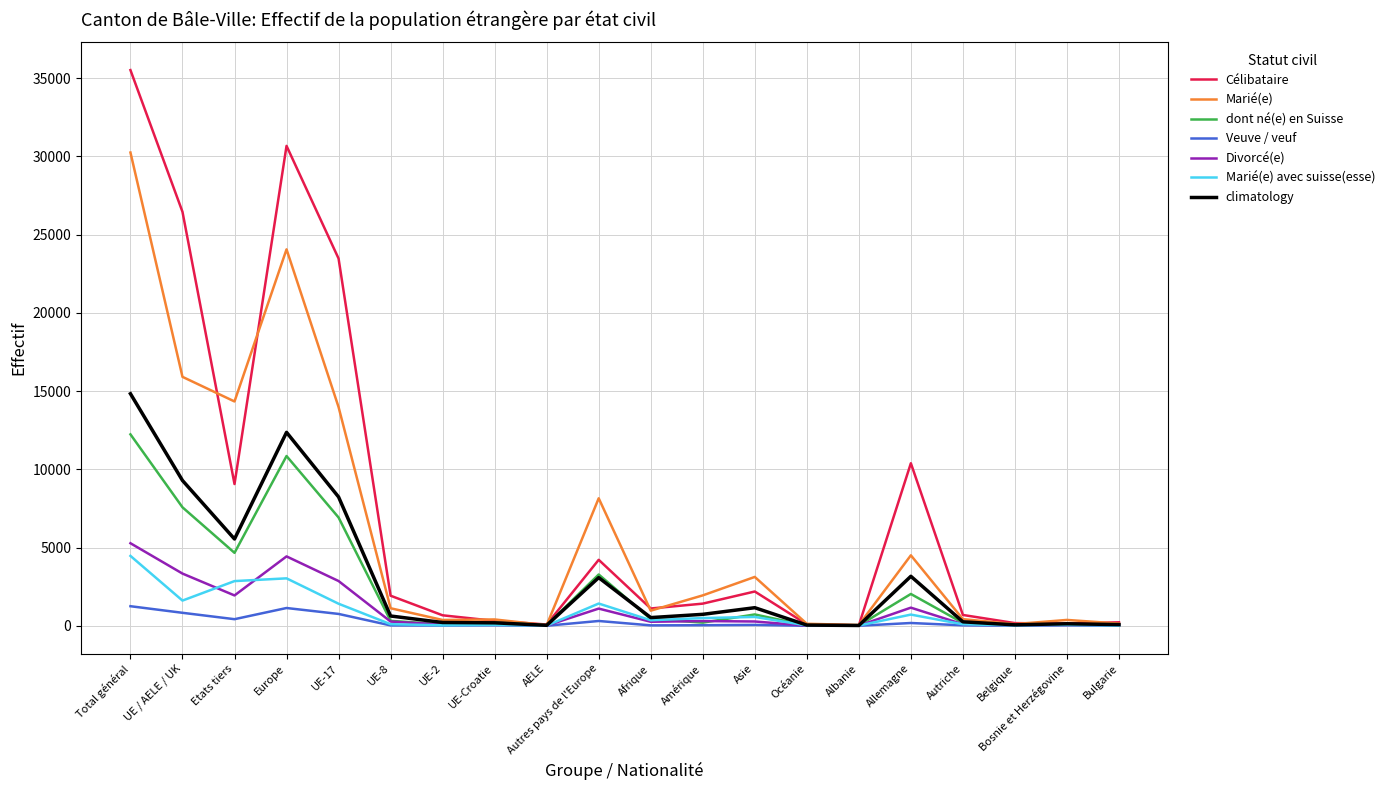

At which category is the sum across all series the highest?

Total général